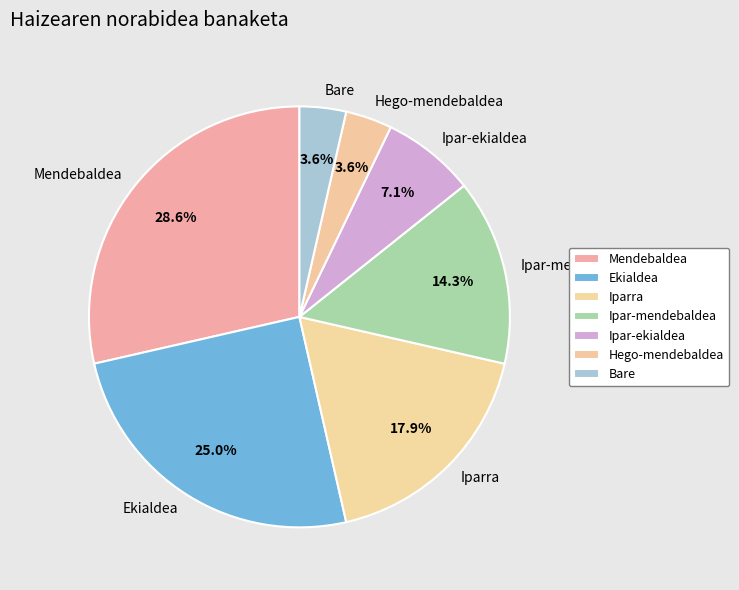

What percentage do Ipar-ekialdea and Iparra together represent?

25.0%